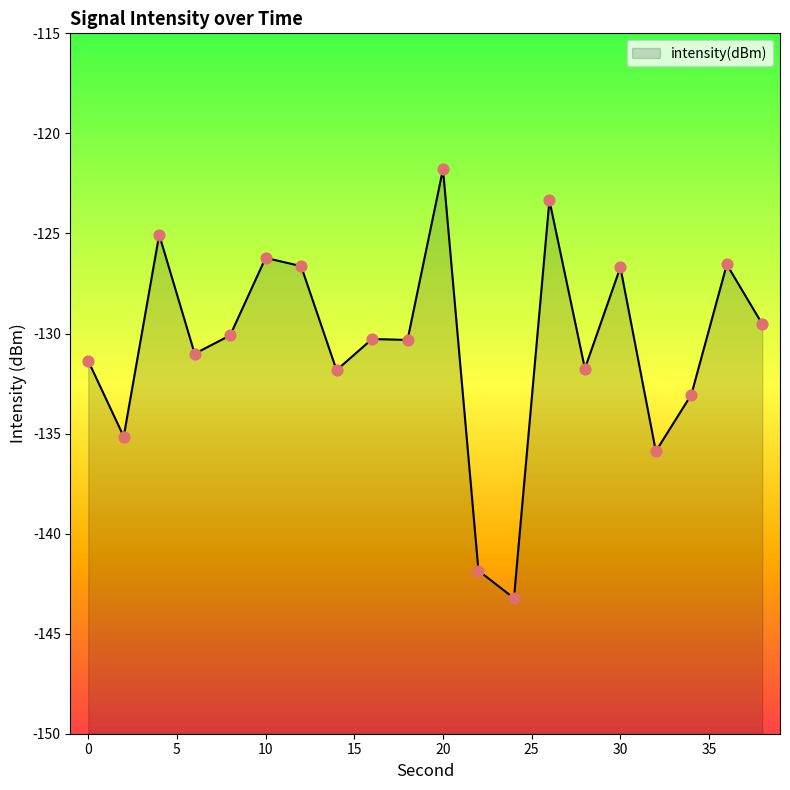

Between 4 and 22, which is larger?

4